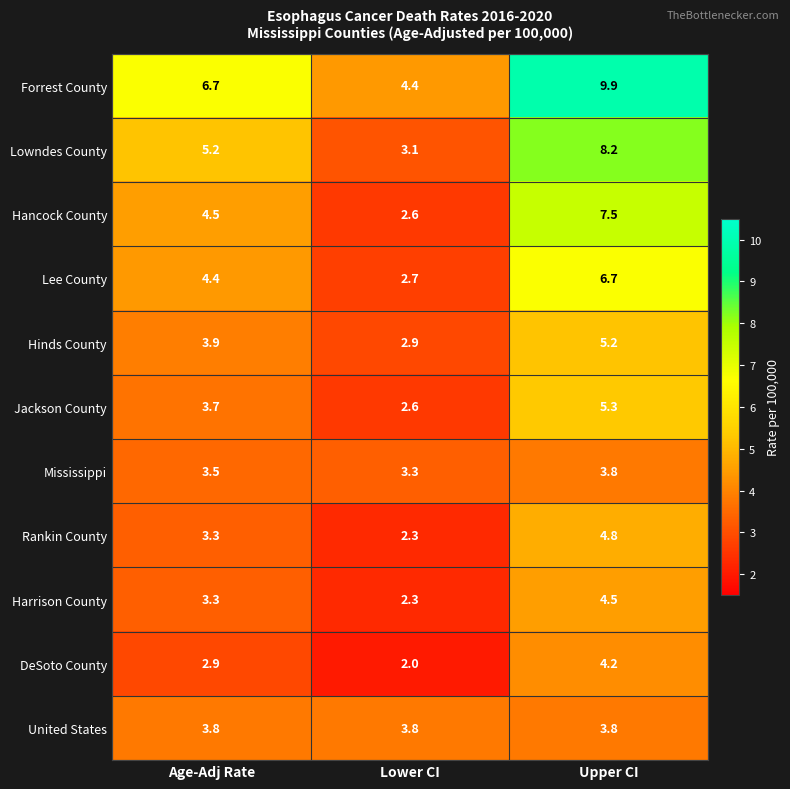

What is the difference between the maximum and second lowest values in the Lowndes County series?

3.0